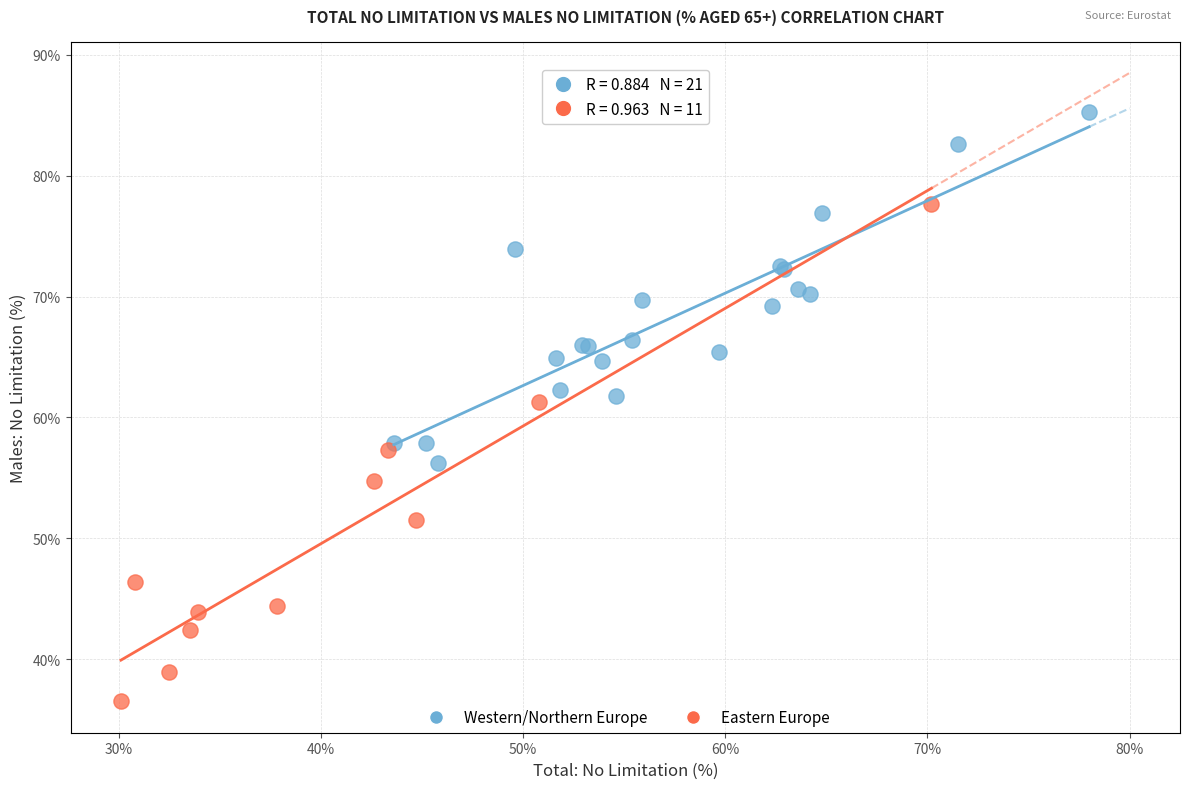

Which series reaches the minimum Y coordinate?

Eastern Europe